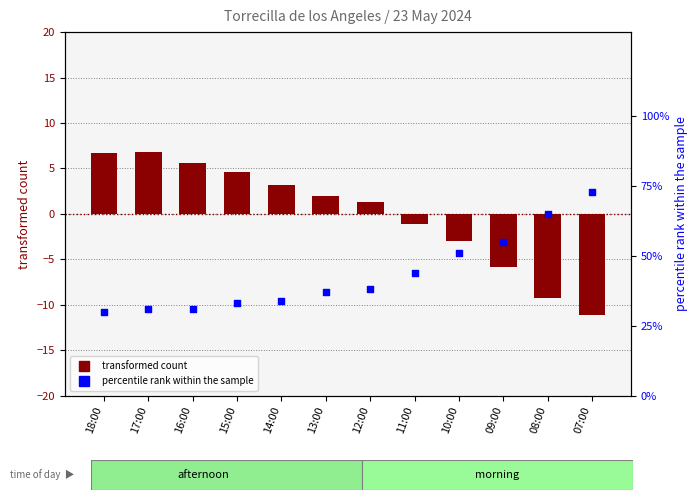

Which series reaches the minimum Y coordinate?

transformed count